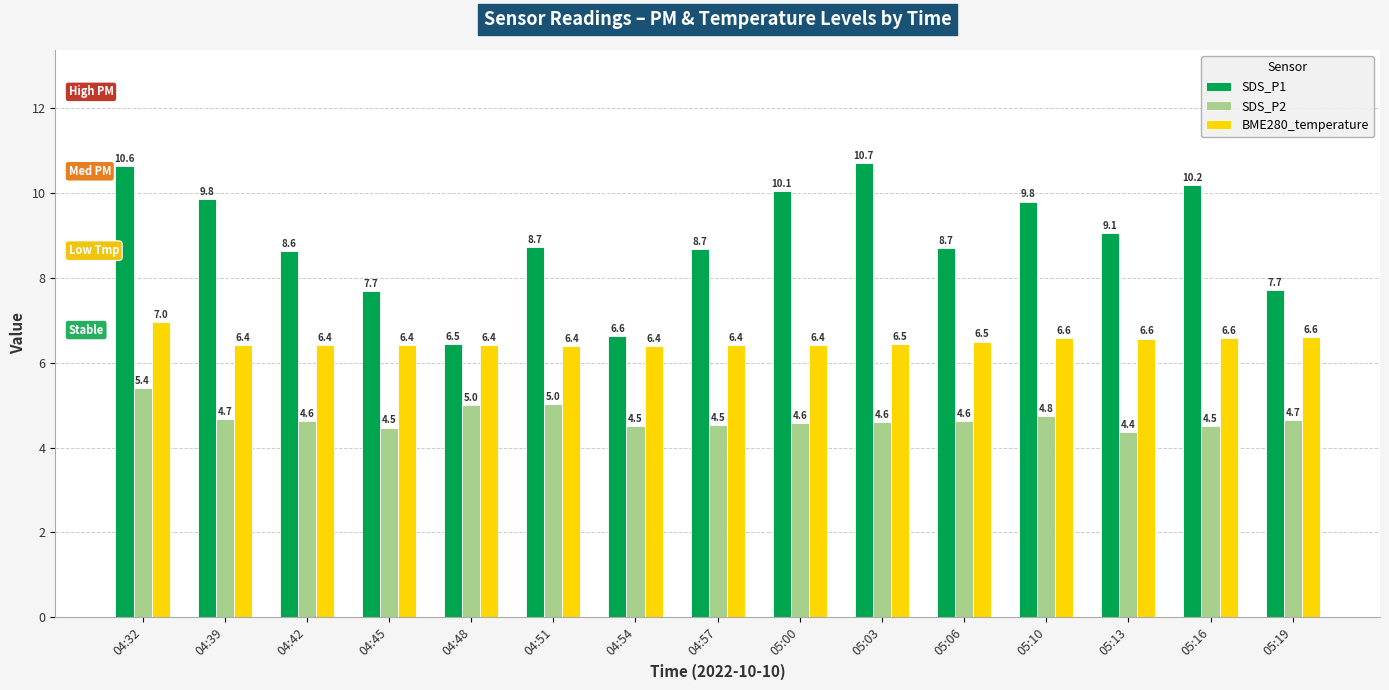

Which series has the largest total across all categories?

SDS_P1